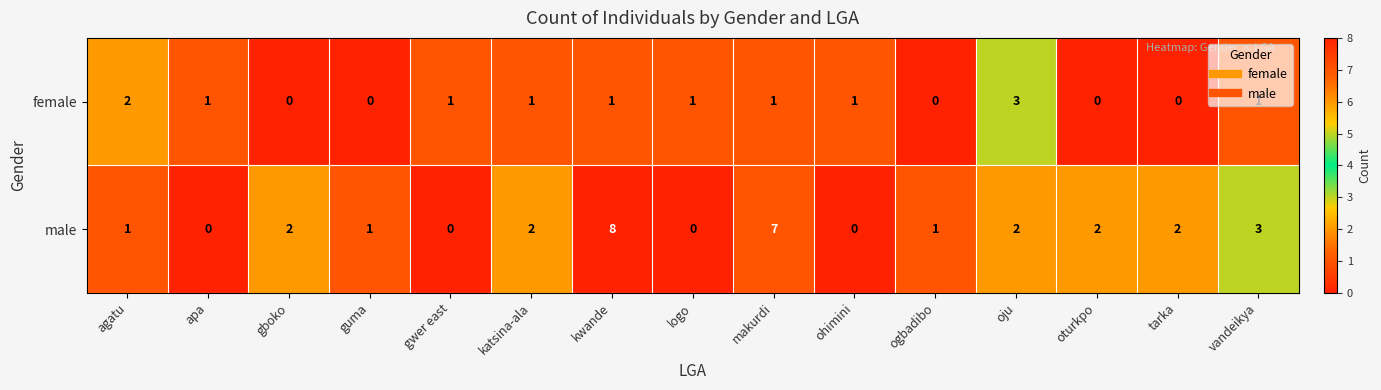

List the series in order of their peak value, lowest first.

female, male